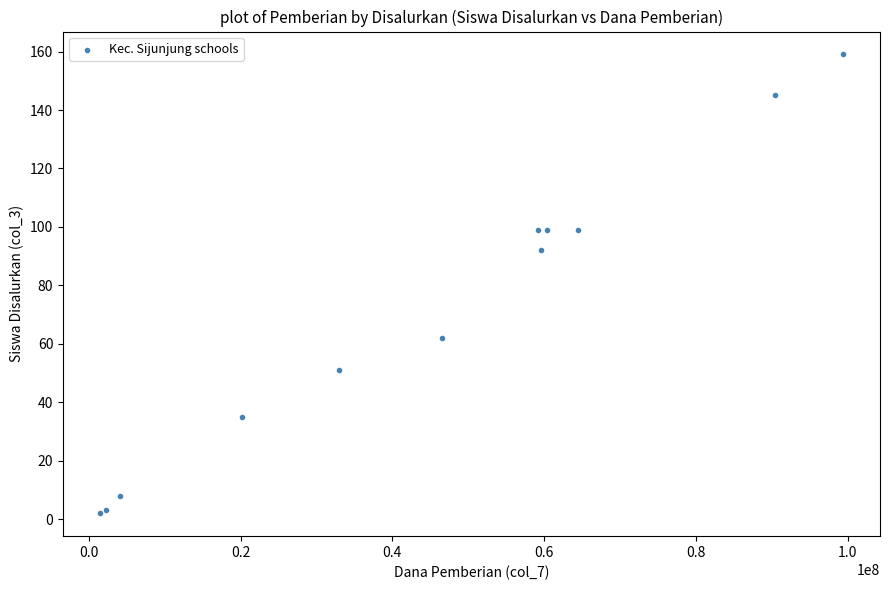

What Y value in the scatter plot is closest to 80?

92